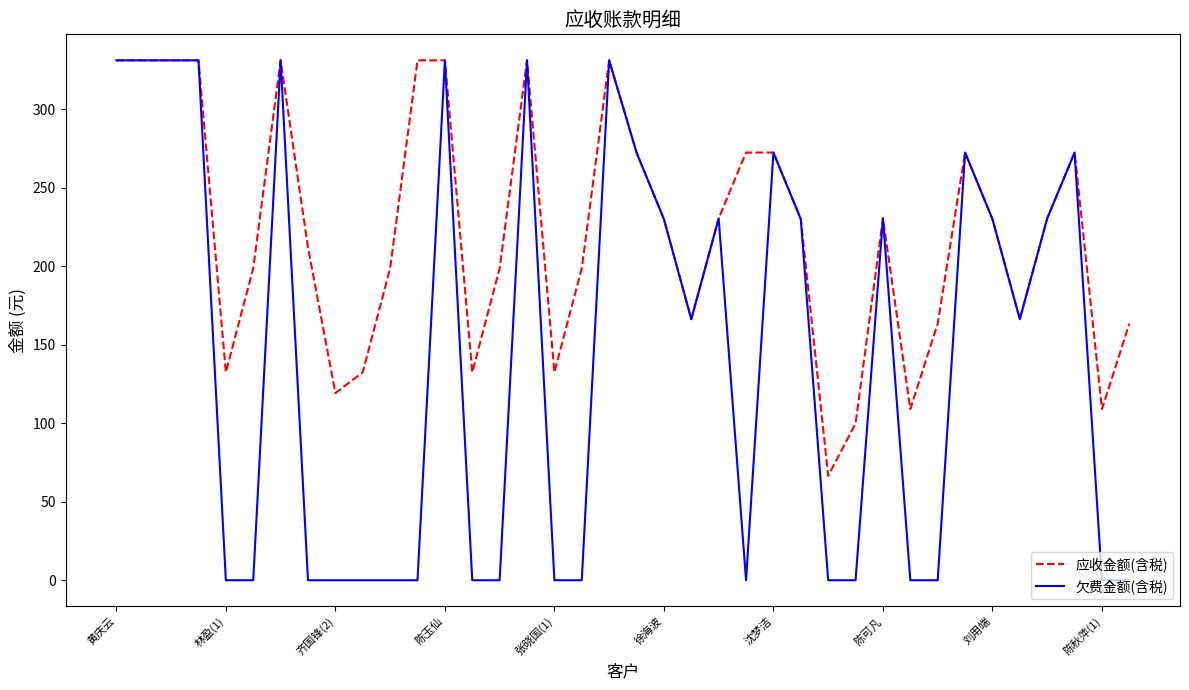

What is the greatest value displayed?

331.2